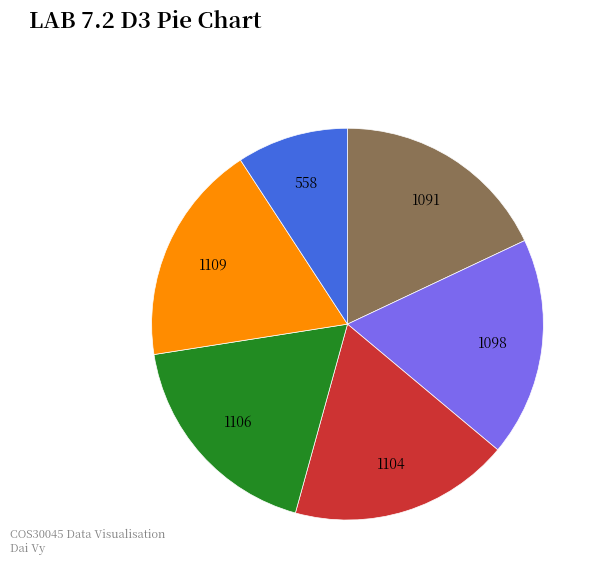

Is there a majority slice in this chart?

No